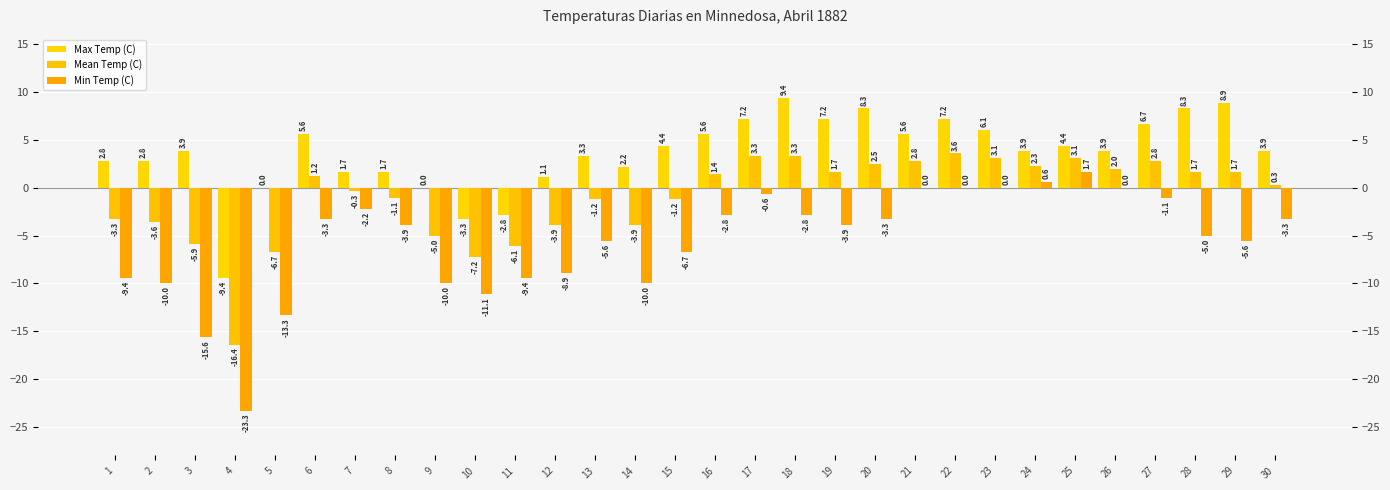

Reading right to left, what are all the values shown in this chart?

Max Temp (C): 3.9	8.9	8.3	6.7	3.9	4.4	3.9	6.1	7.2	5.6	8.3	7.2	9.4	7.2	5.6	4.4	2.2	3.3	1.1	-2.8	-3.3	0.0	1.7	1.7	5.6	0.0	-9.4	3.9	2.8	2.8
Mean Temp (C): 0.3	1.7	1.7	2.8	2.0	3.1	2.3	3.1	3.6	2.8	2.5	1.7	3.3	3.3	1.4	-1.2	-3.9	-1.2	-3.9	-6.1	-7.2	-5.0	-1.1	-0.3	1.2	-6.7	-16.4	-5.9	-3.6	-3.3
Min Temp (C): -3.3	-5.6	-5.0	-1.1	0.0	1.7	0.6	0.0	0.0	0.0	-3.3	-3.9	-2.8	-0.6	-2.8	-6.7	-10.0	-5.6	-8.9	-9.4	-11.1	-10.0	-3.9	-2.2	-3.3	-13.3	-23.3	-15.6	-10.0	-9.4